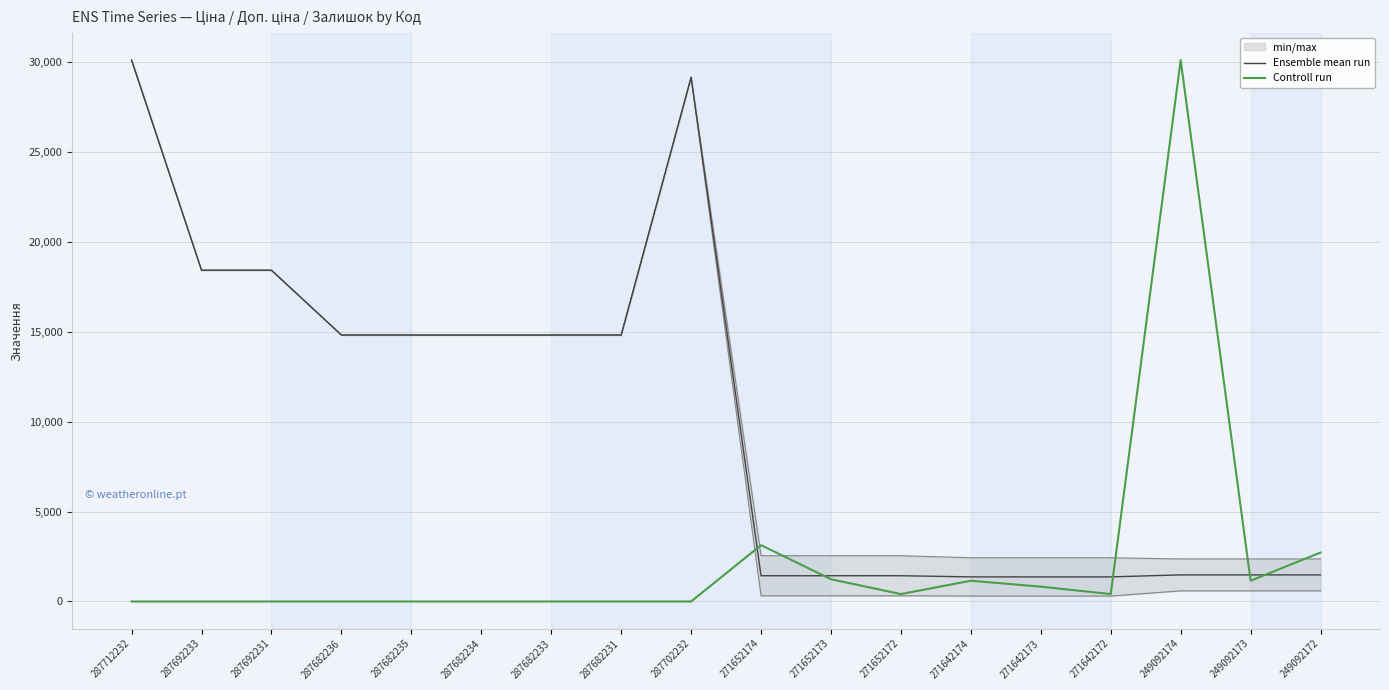

Which series has the widest spread of values?

Controll run